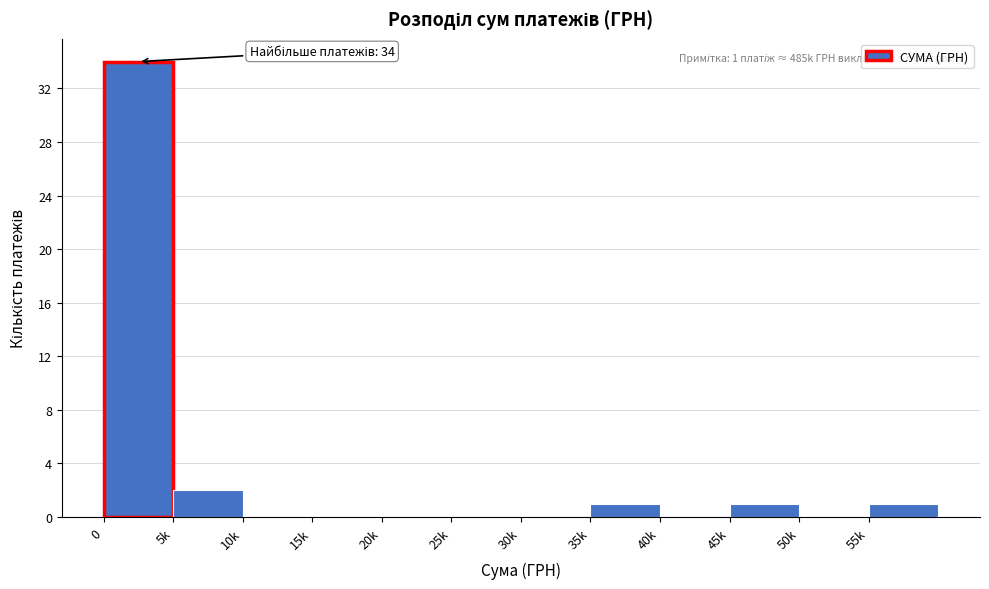

Reading left to right, list all the values displayed in this chart.

0=34	5k=2	10k=0	15k=0	20k=0	25k=0	30k=0	35k=1	40k=0	45k=1	50k=0	55k=1